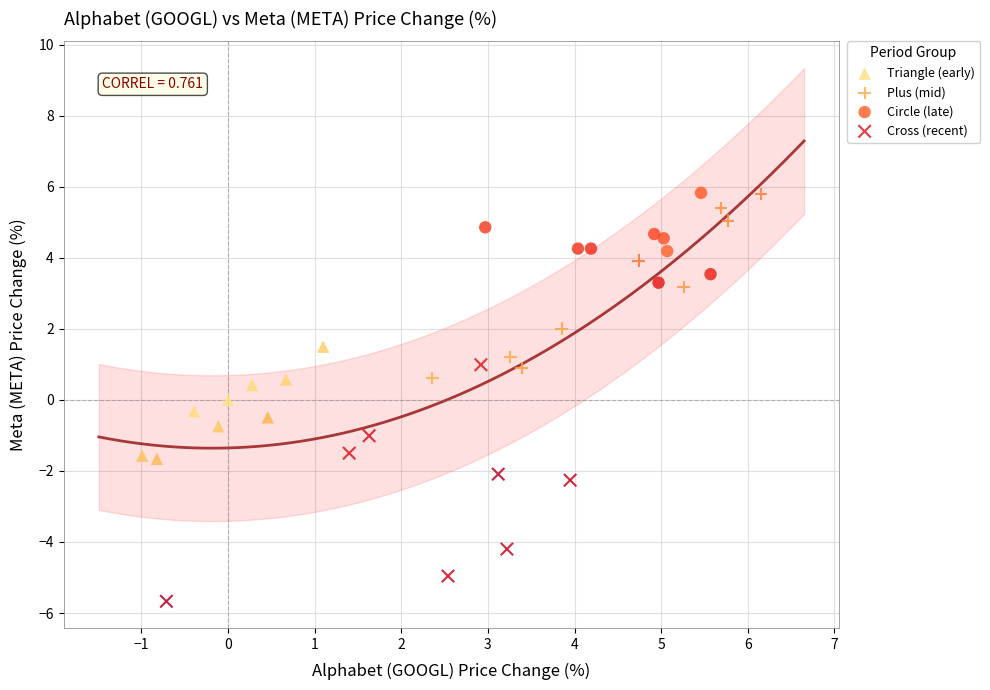

Which series has the largest Y range (max minus min)?

Cross (recent)